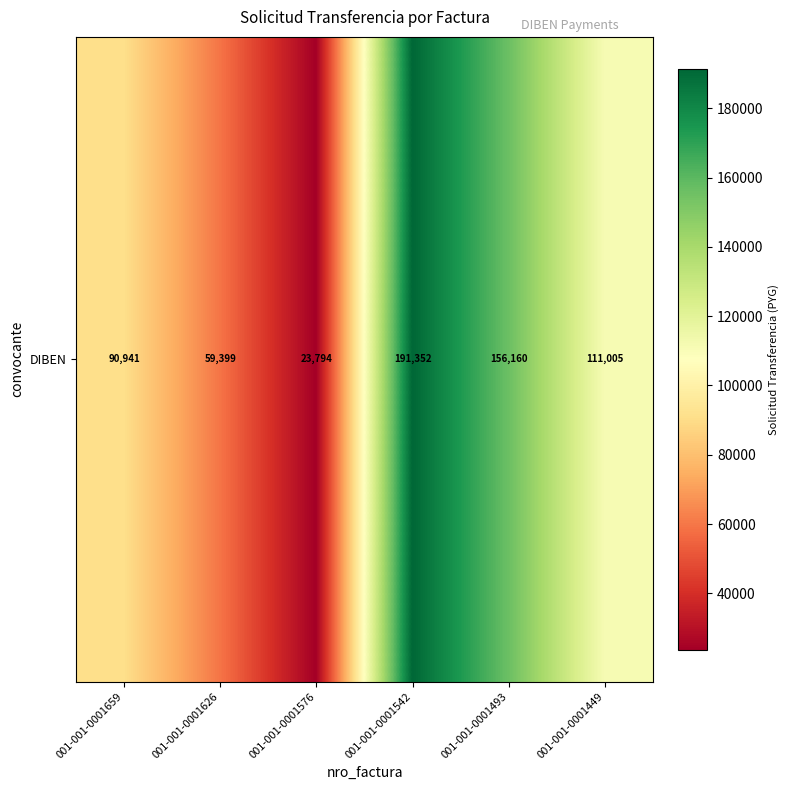

What is the change in value from 001-001-0001626 to 001-001-0001449?

+51606